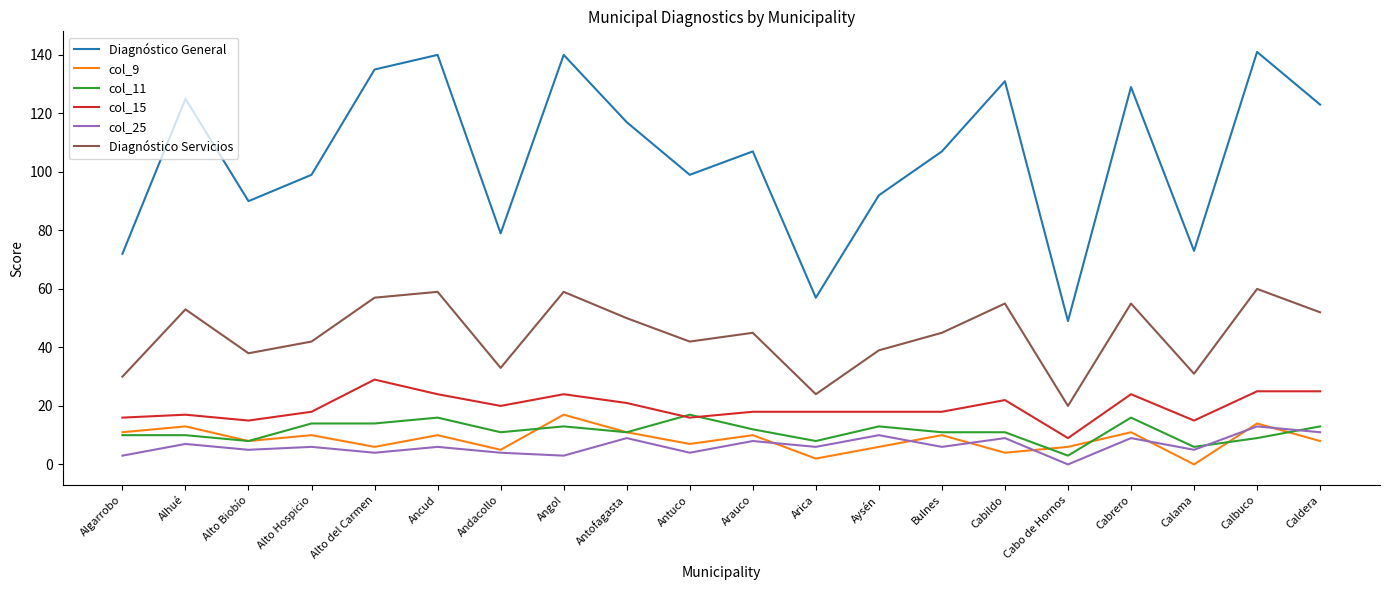

What is the maximum value shown in the chart?

141